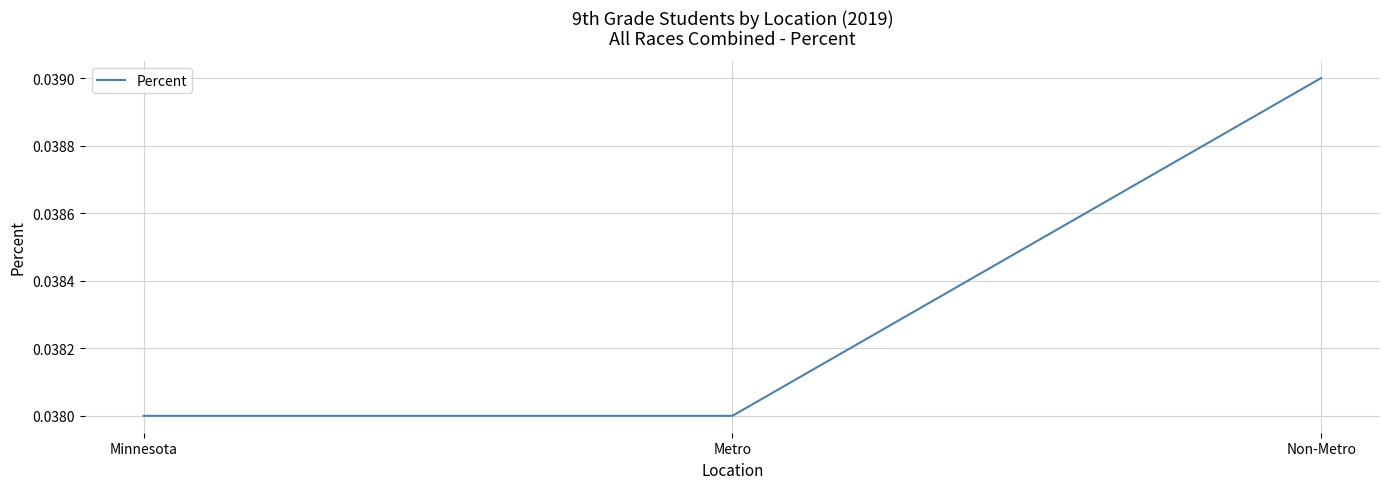

True or false: the data shows 0.1 at Non-Metro.

False